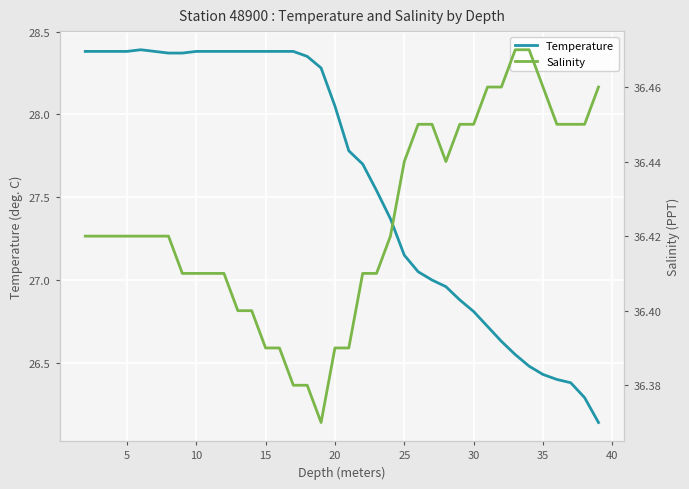

True or false: Temperature has a value of 9.8 at 5.

False